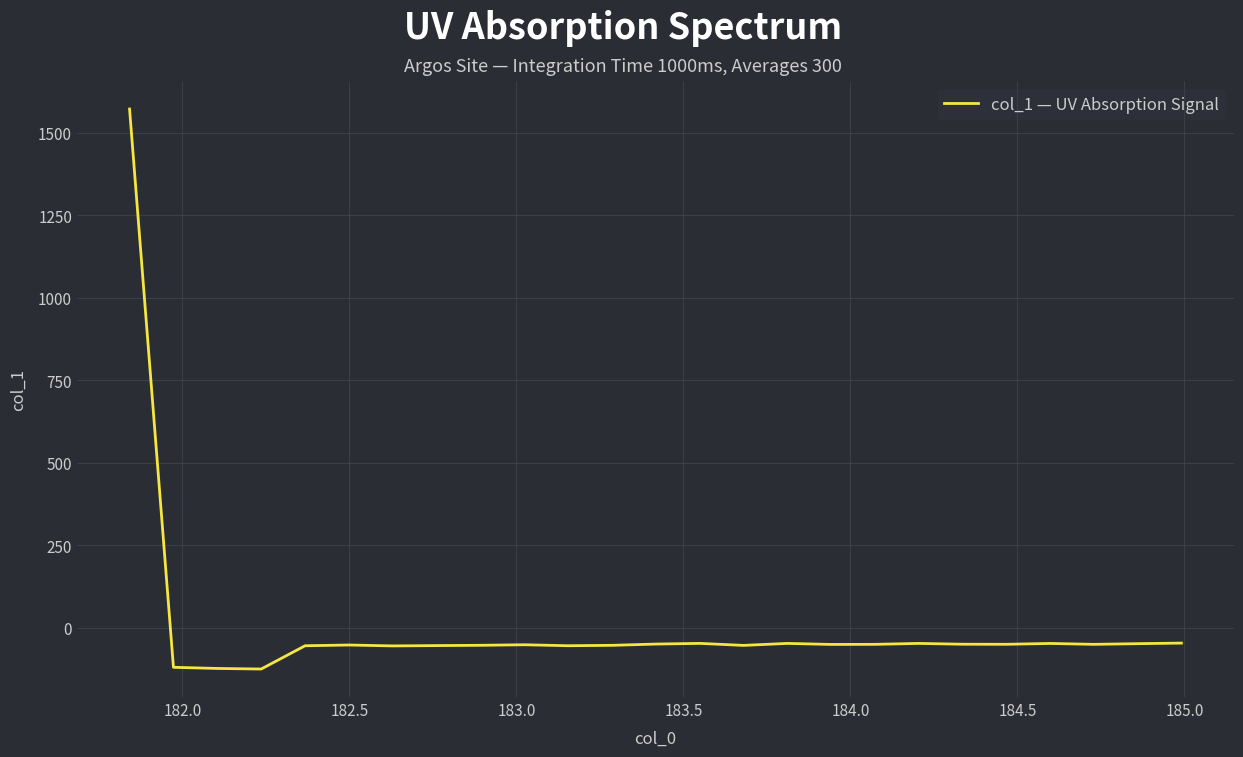

What is the difference between the maximum and minimum values?

1697.6